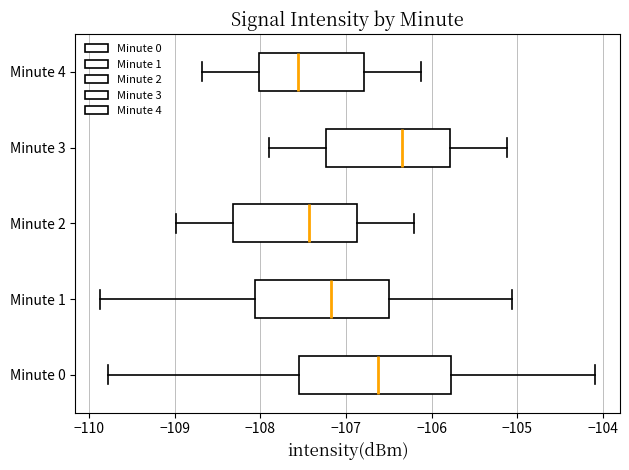

Reading bottom to top, transcribe this box plot: for each box, give where its median line is, the range the box spans, and where its two whiskers end, as read against the x-axis. The values are not printed on the chart, so give them approximately, as read against the axis.

Minute 0: median -106.6, box -107.6 to -105.8, whiskers -109.8 to -104.1
Minute 1: median -107.2, box -108.1 to -106.5, whiskers -109.9 to -105.1
Minute 2: median -107.4, box -108.3 to -106.9, whiskers -109.0 to -106.2
Minute 3: median -106.3, box -107.2 to -105.8, whiskers -107.9 to -105.1
Minute 4: median -107.6, box -108.0 to -106.8, whiskers -108.7 to -106.1